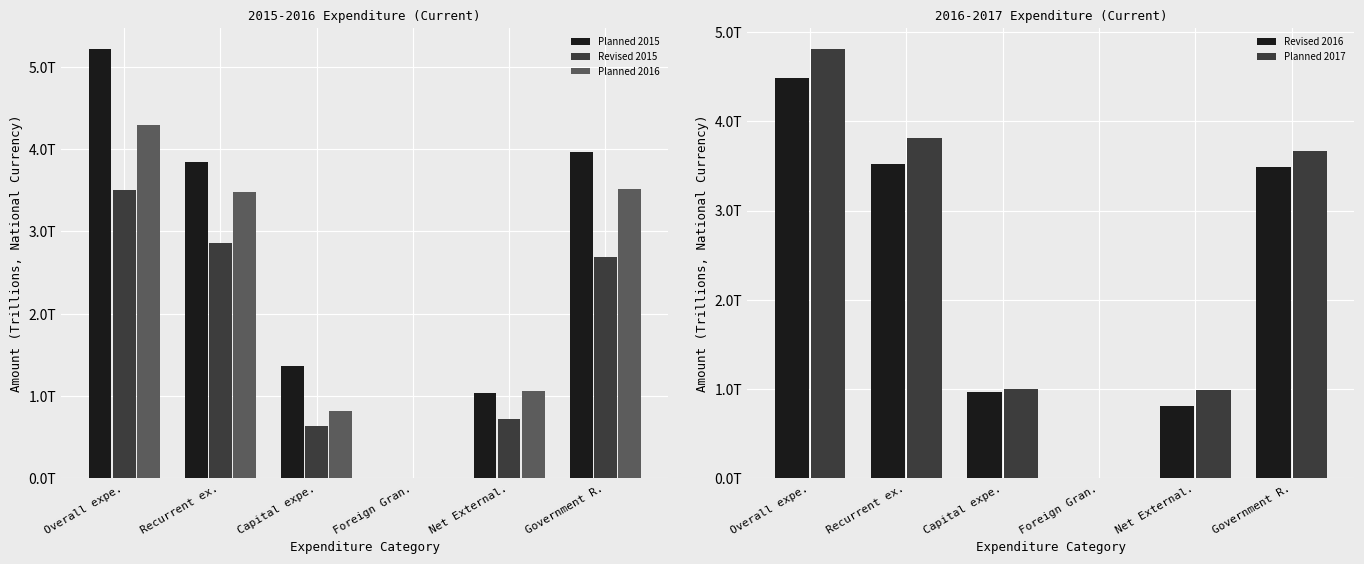

Where is Planned 2016 nearest to the value 2?

Net External.